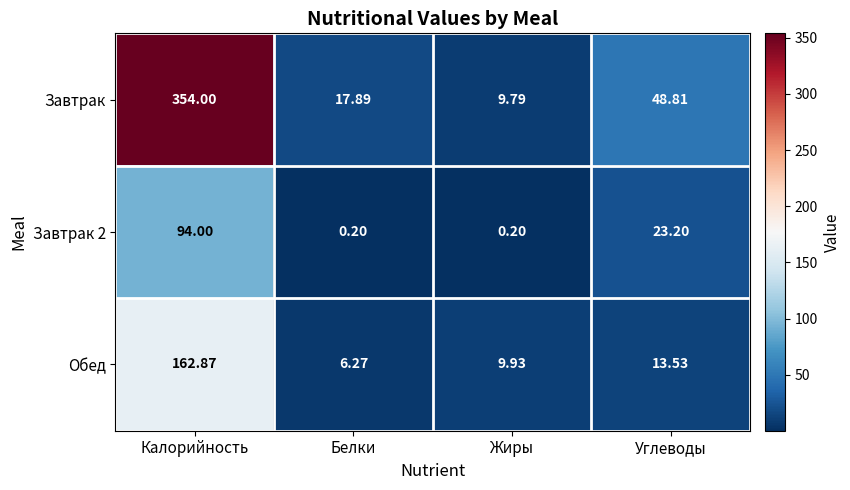

Is the value of Обед at Белки greater than the value of Завтрак at Белки?

No